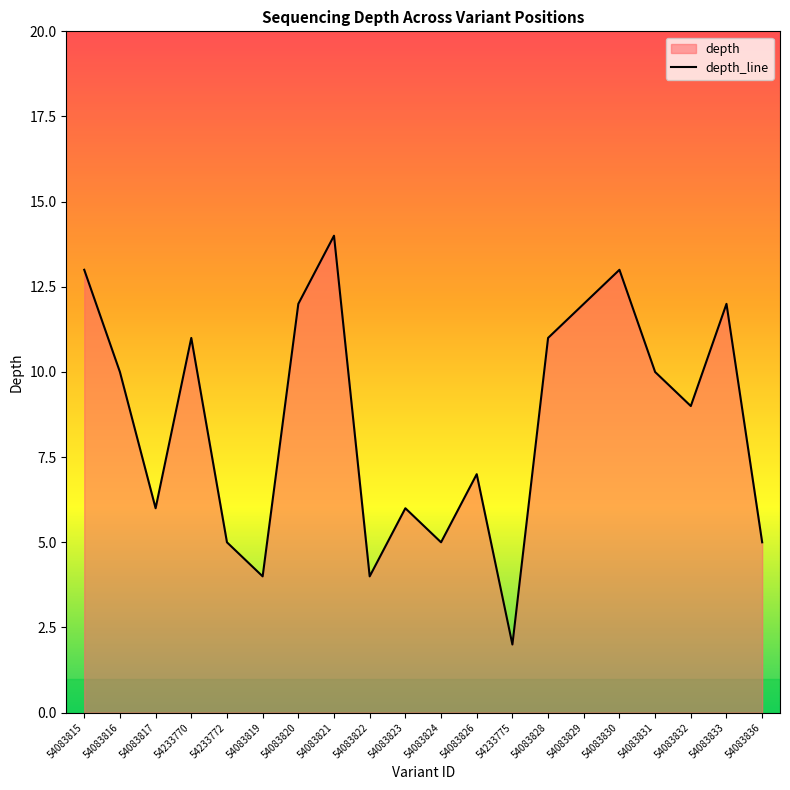

Between 54083829 and 54083822, which is larger?

54083829